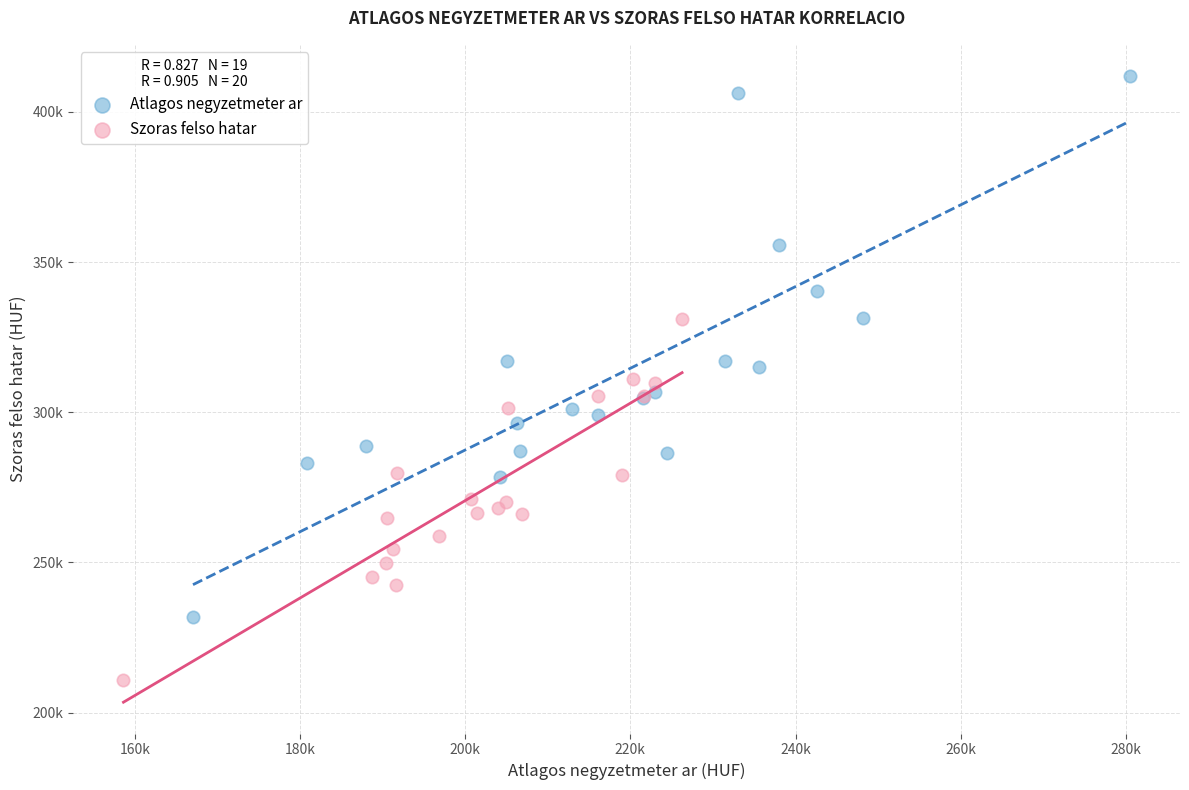

What are all the series names shown in the legend?

Atlagos negyzetmeter ar, Szoras felso hatar